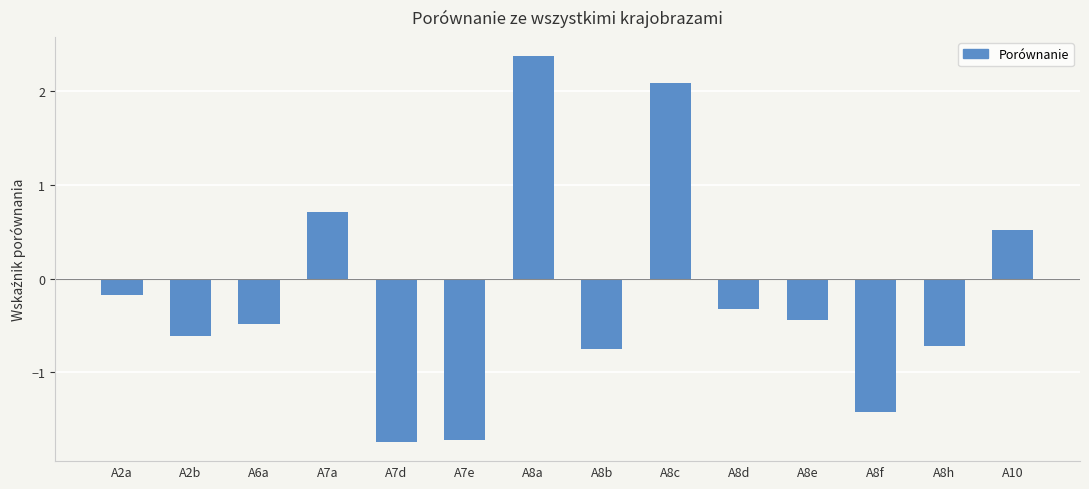

The value at A8h is -0.7. True or false?

True